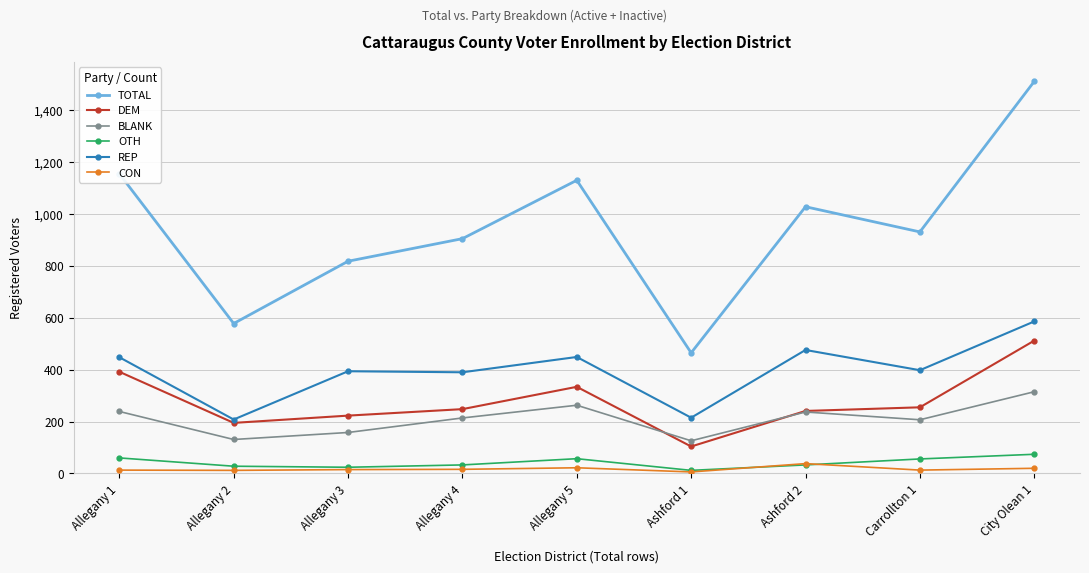

Is it true that BLANK equals 198 at Allegany 2?

False